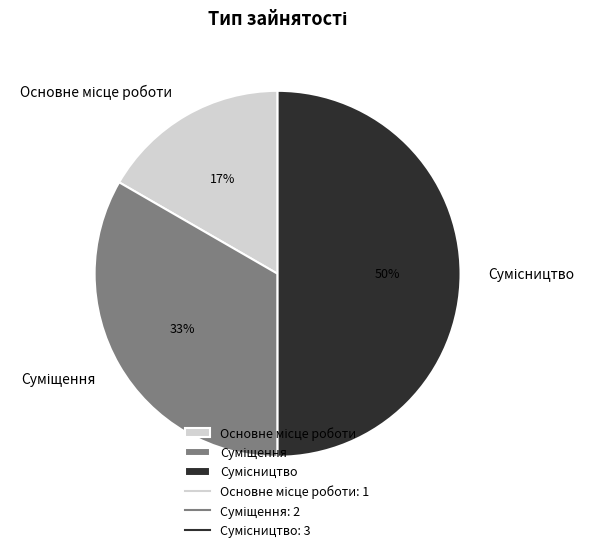

How many slices are in this pie chart?

3